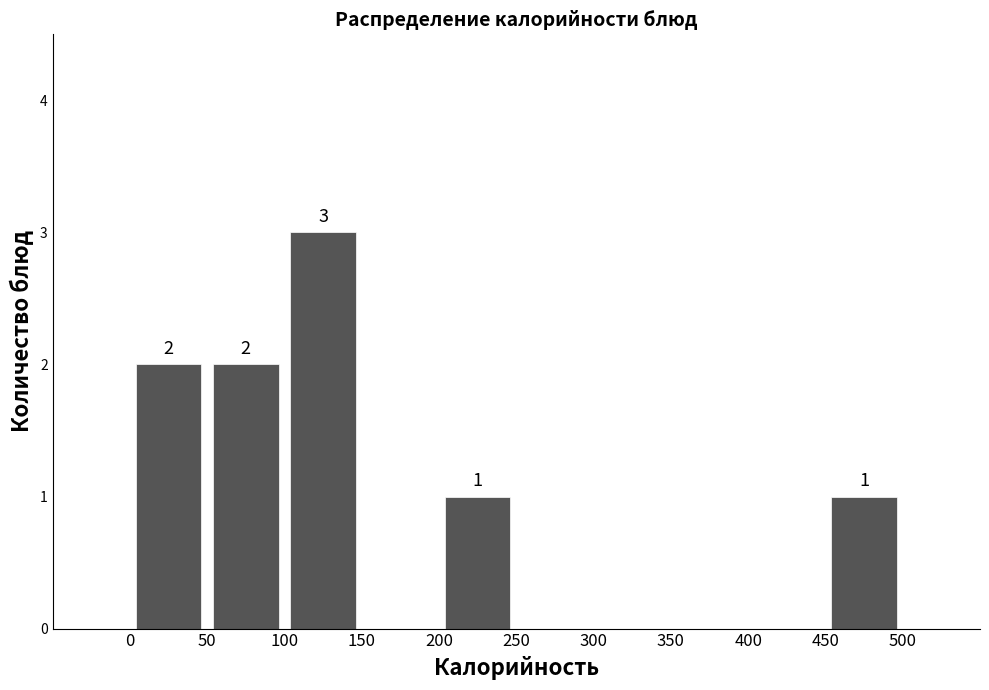

Over which range of the x-axis is the bar tallest?

100 to 150